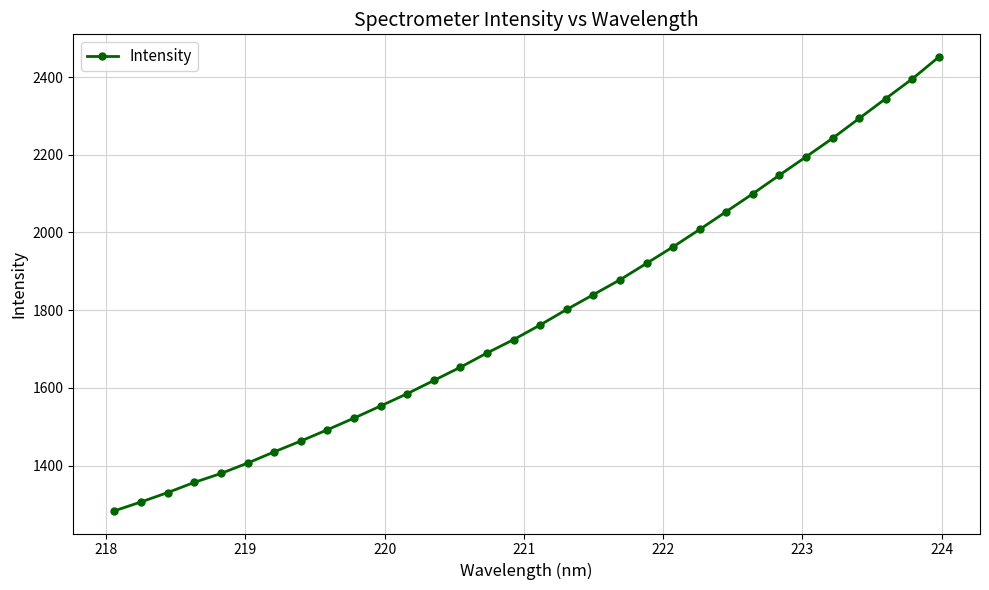

What is the value of the 22nd point from the left?

1963.1